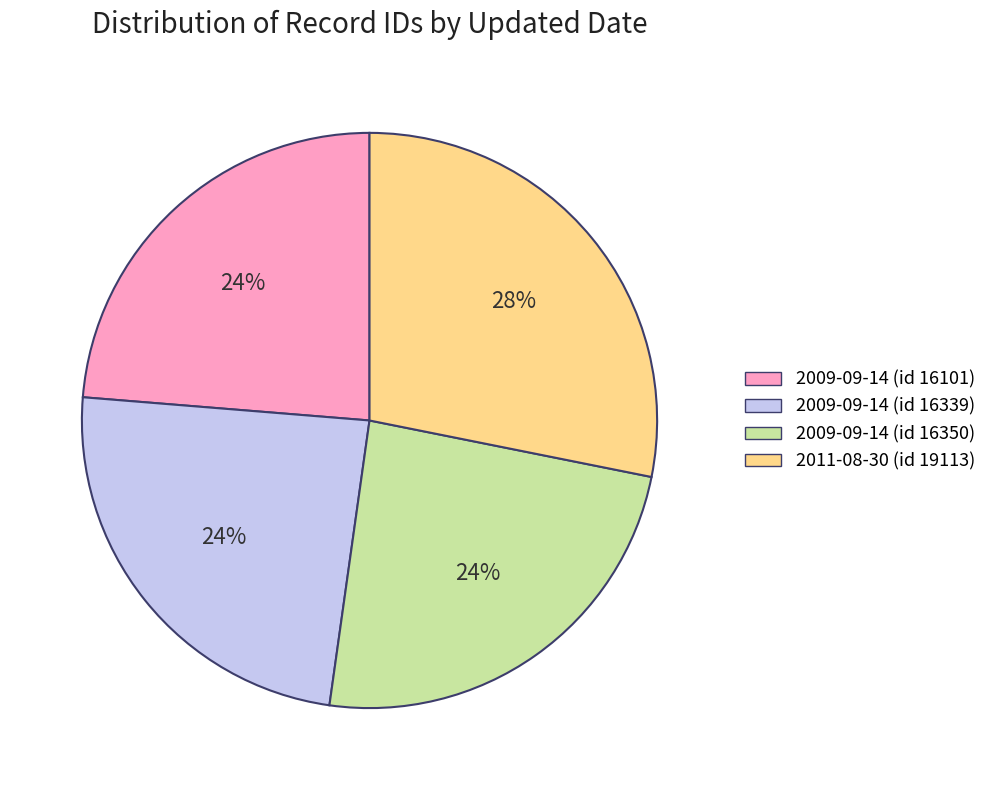

Which category has the biggest portion of the pie?

2011-08-30 (id 19113)